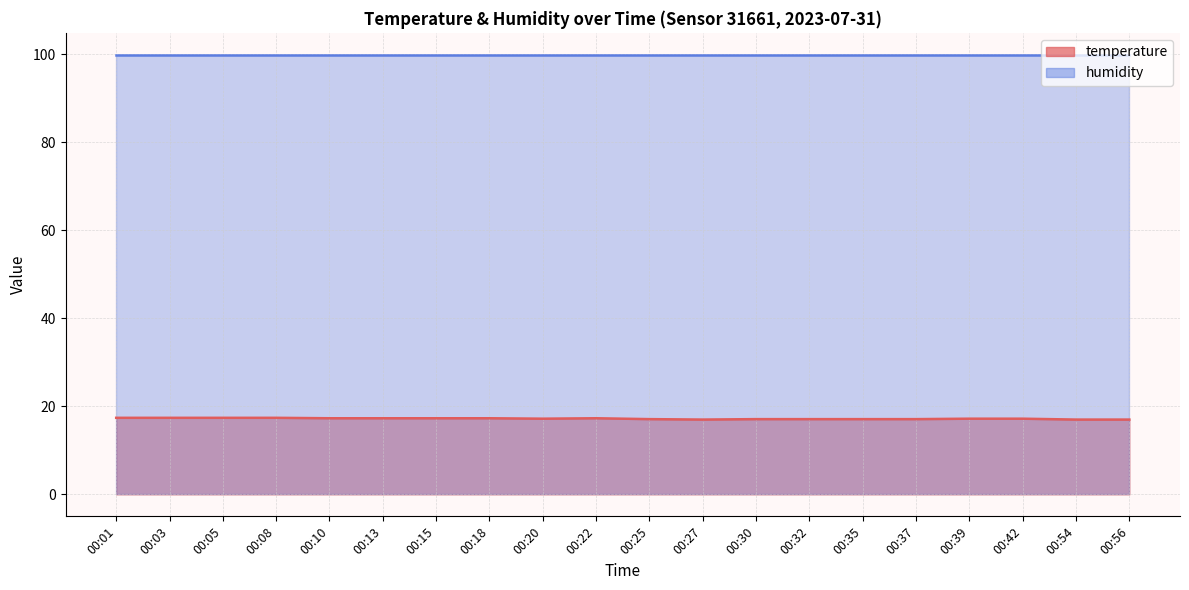

The value at 00:01 is 17.4. True or false?

True